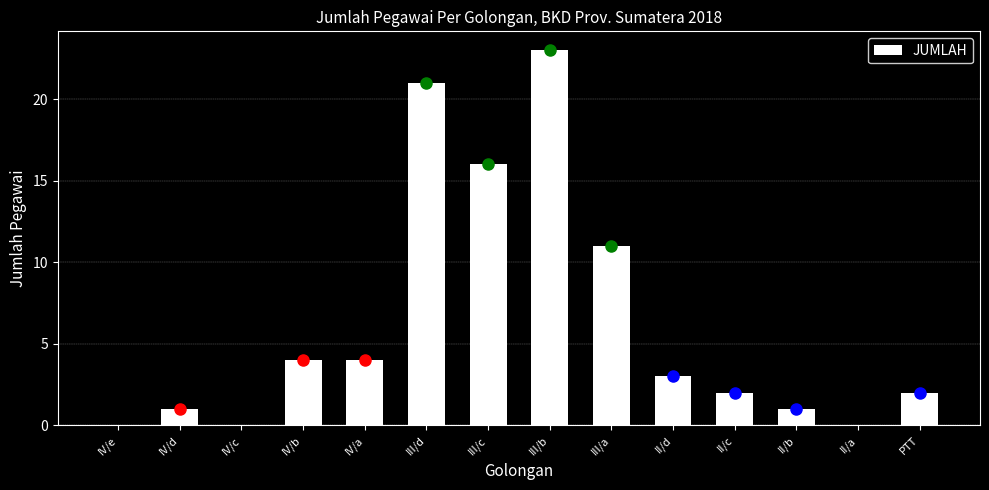

Reading left to right, extract all data points from this chart.

IV/e=0	IV/d=1	IV/c=0	IV/b=4	IV/a=4	III/d=21	III/c=16	III/b=23	III/a=11	II/d=3	II/c=2	II/b=1	II/a=0	PTT=2